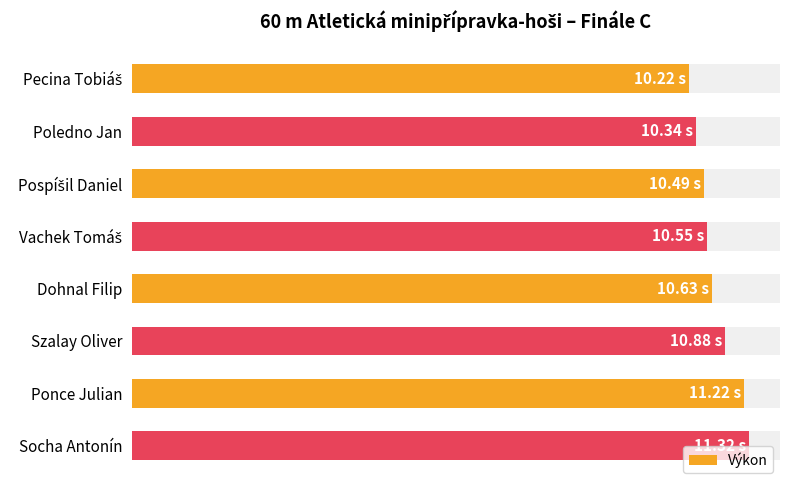

What is the minimum value shown in the chart?

10.2